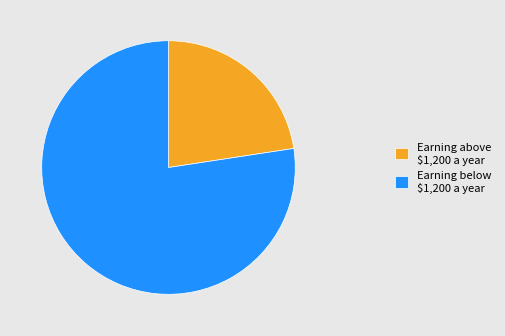

True or false: Earning below $1,200 a year accounts for 77% of the total.

True